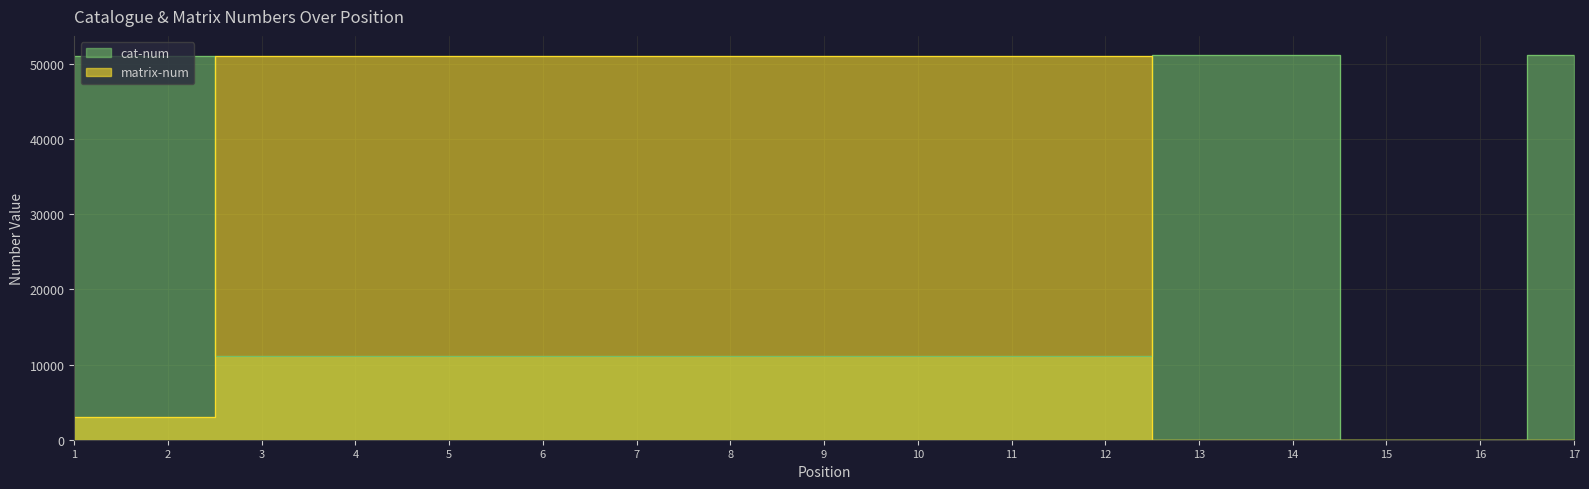

How many positive values does the matrix-num series have?

12